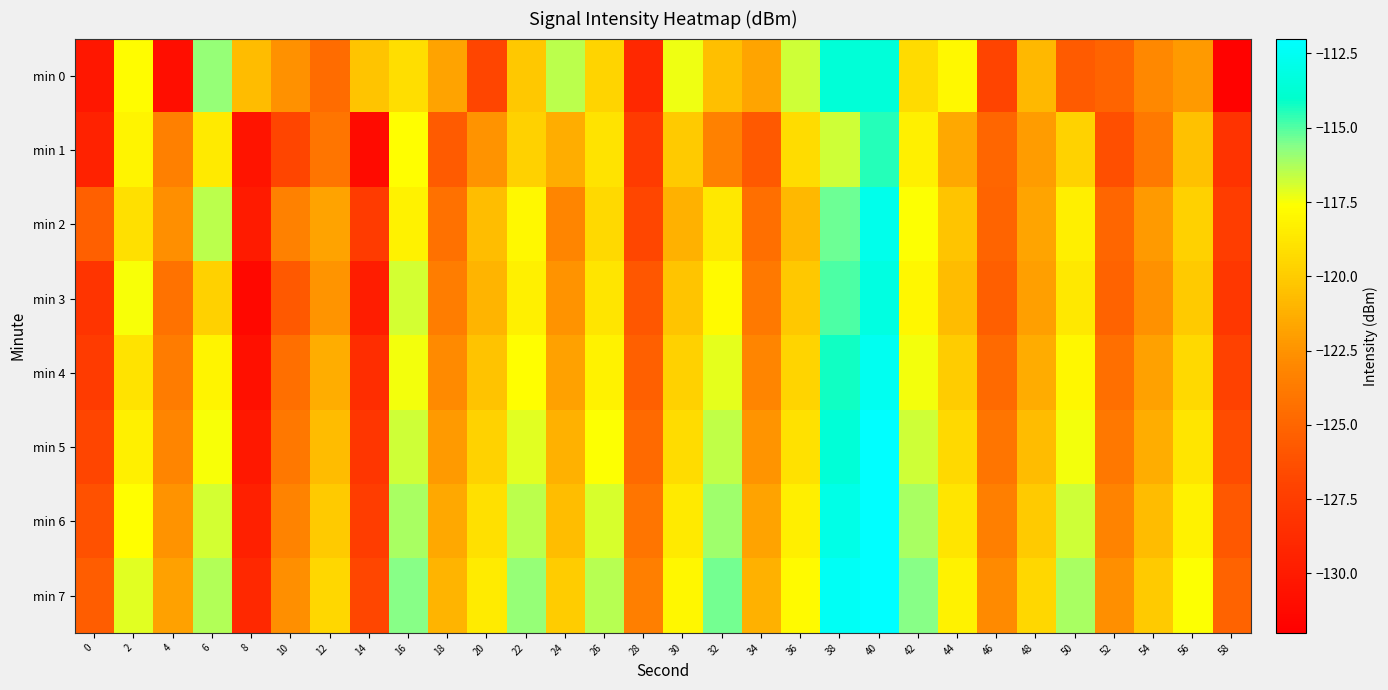

Reading left to right, extract all data points from this chart.

min 0: 0=-130.2	2=-117.7	4=-130.9	6=-115.9	8=-120.7	10=-122.6	12=-124.6	14=-120.3	16=-119.1	18=-121.8	20=-126.9	22=-120.1	24=-116.5	26=-119.6	28=-129.0	30=-117.3	32=-120.6	34=-121.7	36=-116.8	38=-113.6	40=-113.5	42=-119.3	44=-117.9	46=-127.0	48=-120.9	50=-125.6	52=-125.1	54=-123.0	56=-122.2	58=-131.8
min 1: 0=-129.5	2=-118.2	4=-123.5	6=-118.6	8=-130.5	10=-126.9	12=-124.0	14=-131.1	16=-117.6	18=-125.6	20=-122.5	22=-119.8	24=-121.3	26=-118.9	28=-127.6	30=-120.1	32=-123.4	34=-125.7	36=-119.2	38=-116.8	40=-114.5	42=-118.3	44=-121.6	46=-124.9	48=-122.1	50=-119.7	52=-126.3	54=-123.8	56=-120.5	58=-128.2
min 2: 0=-125.3	2=-119.1	4=-122.7	6=-116.5	8=-129.9	10=-123.4	12=-121.8	14=-127.6	16=-118.2	18=-124.3	20=-120.6	22=-117.9	24=-123.1	26=-119.4	28=-126.8	30=-121.2	32=-118.7	34=-124.5	36=-120.9	38=-115.3	40=-112.8	42=-117.6	44=-120.3	46=-125.1	48=-121.7	50=-118.4	52=-124.9	54=-122.2	56=-119.8	58=-127.4
min 3: 0=-128.1	2=-117.5	4=-124.2	6=-119.8	8=-131.3	10=-125.7	12=-122.4	14=-129.8	16=-116.9	18=-123.6	20=-121.0	22=-118.3	24=-122.5	26=-118.8	28=-125.9	30=-120.3	32=-117.8	34=-123.8	36=-120.2	38=-114.9	40=-113.2	42=-118.0	44=-120.7	46=-125.4	48=-122.0	50=-118.7	52=-125.2	54=-122.6	56=-120.1	58=-127.9
min 4: 0=-127.6	2=-118.9	4=-123.7	6=-118.1	8=-130.8	10=-124.5	12=-121.3	14=-128.6	16=-117.4	18=-122.9	20=-120.4	22=-117.7	24=-121.9	26=-118.2	28=-125.3	30=-119.8	32=-117.2	34=-123.1	36=-119.6	38=-114.2	40=-112.6	42=-117.4	44=-120.0	46=-124.7	48=-121.4	50=-118.0	52=-124.5	54=-121.9	56=-119.4	58=-127.2
min 5: 0=-126.9	2=-118.3	4=-123.1	6=-117.5	8=-130.2	10=-123.9	12=-120.7	14=-128.0	16=-116.8	18=-122.2	20=-119.7	22=-117.1	24=-121.2	26=-117.6	28=-124.7	30=-119.2	32=-116.6	34=-122.4	36=-119.0	38=-113.6	40=-112.0	42=-116.8	44=-119.4	46=-124.1	48=-120.7	50=-117.4	52=-123.9	54=-121.3	56=-118.8	58=-126.5
min 6: 0=-126.2	2=-117.7	4=-122.5	6=-116.9	8=-129.6	10=-123.3	12=-120.1	14=-127.4	16=-116.2	18=-121.6	20=-119.1	22=-116.5	24=-120.6	26=-117.0	28=-124.1	30=-118.6	32=-116.0	34=-121.8	36=-118.4	38=-113.0	40=-111.4	42=-116.2	44=-118.8	46=-123.5	48=-120.1	50=-116.8	52=-123.3	54=-120.7	56=-118.2	58=-125.8
min 7: 0=-125.5	2=-117.1	4=-121.9	6=-116.3	8=-129.0	10=-122.7	12=-119.5	14=-126.8	16=-115.6	18=-121.0	20=-118.5	22=-115.9	24=-120.0	26=-116.4	28=-123.5	30=-118.0	32=-115.4	34=-121.2	36=-117.8	38=-112.4	40=-110.8	42=-115.6	44=-118.2	46=-122.9	48=-119.5	50=-116.2	52=-122.7	54=-120.1	56=-117.6	58=-125.2